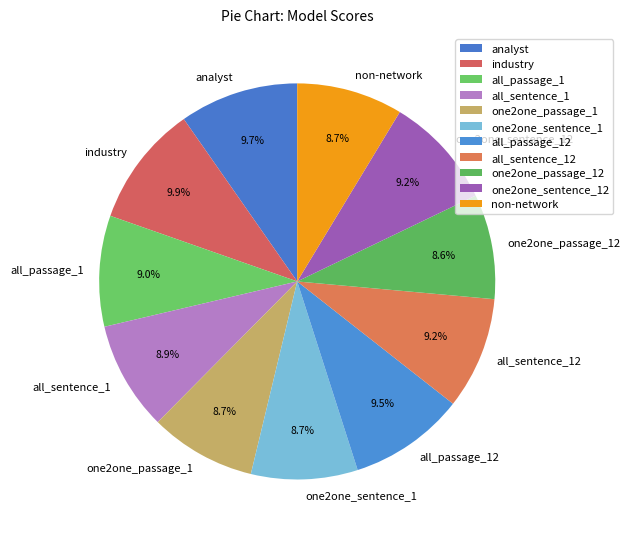

To the nearest percent, what is the combined percentage of all_passage_12 and all_sentence_12?

19%